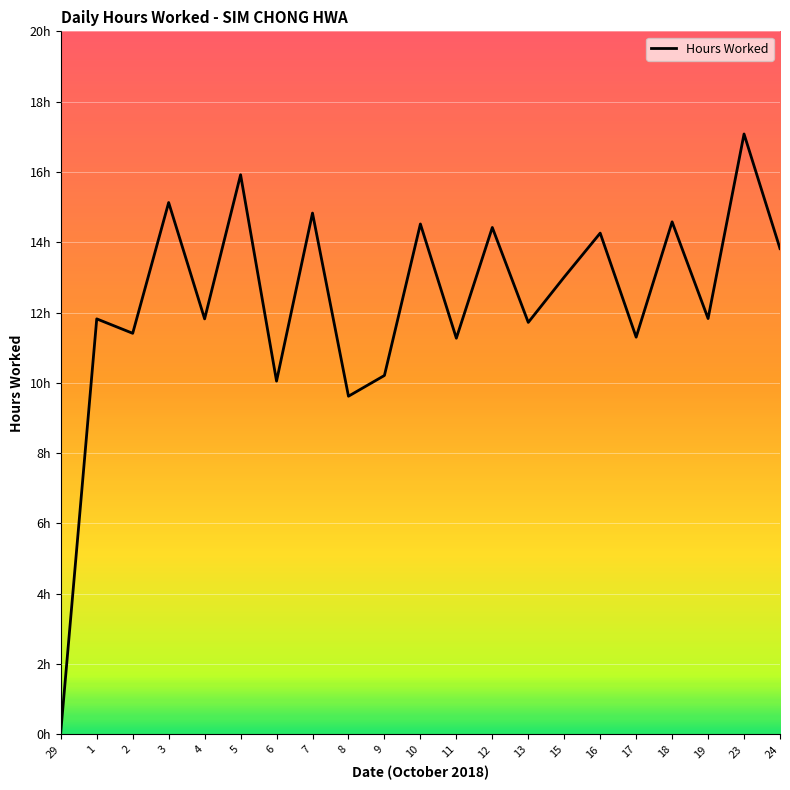

Is this an area chart (filled region under the line)?

No